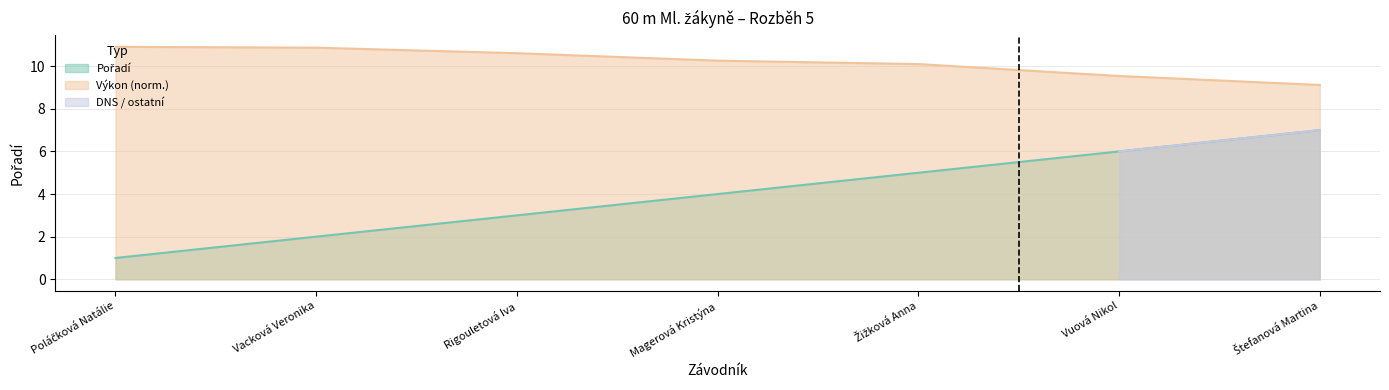

Reading left to right, extract all data points from this chart.

1	2	3	4	5	6	7